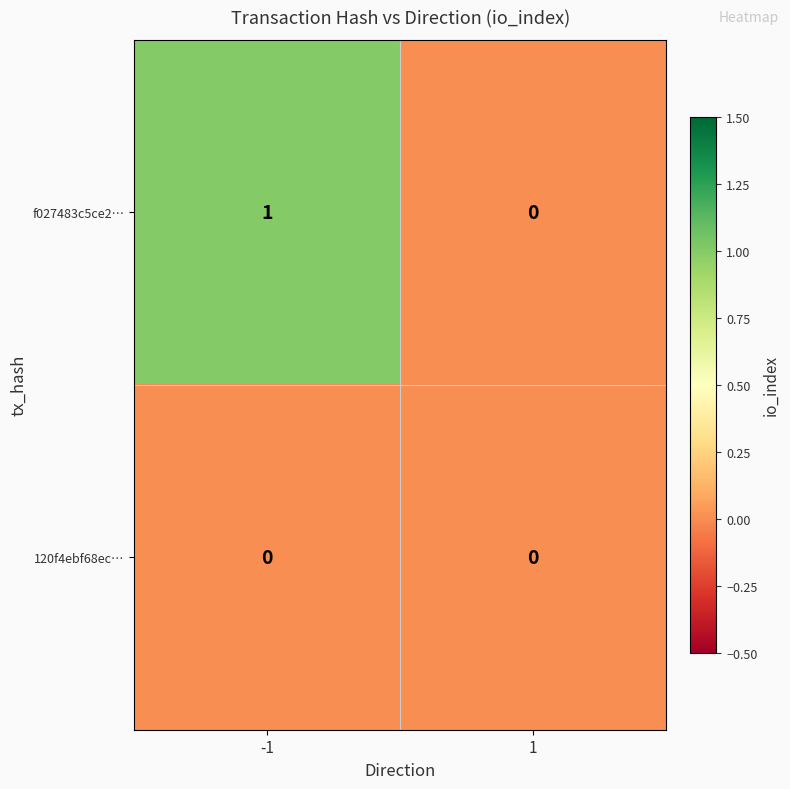

Is it true that f027483c5ce2… equals 0 at 1?

True